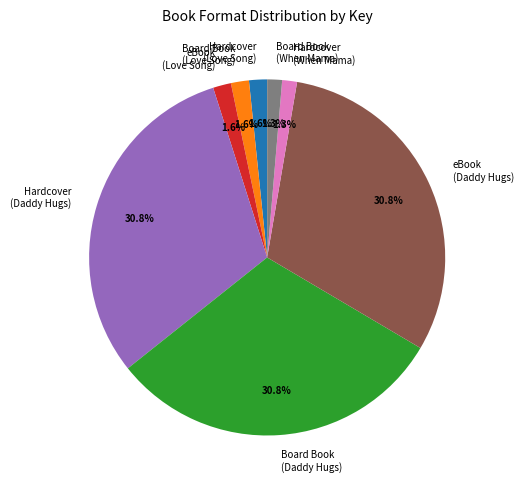

Does any single category account for the majority?

No